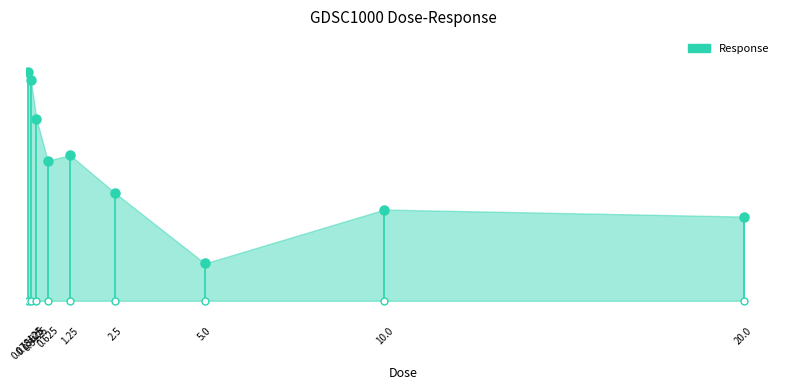

What is the change in value from 0.078125 to 10.0?

-18.5